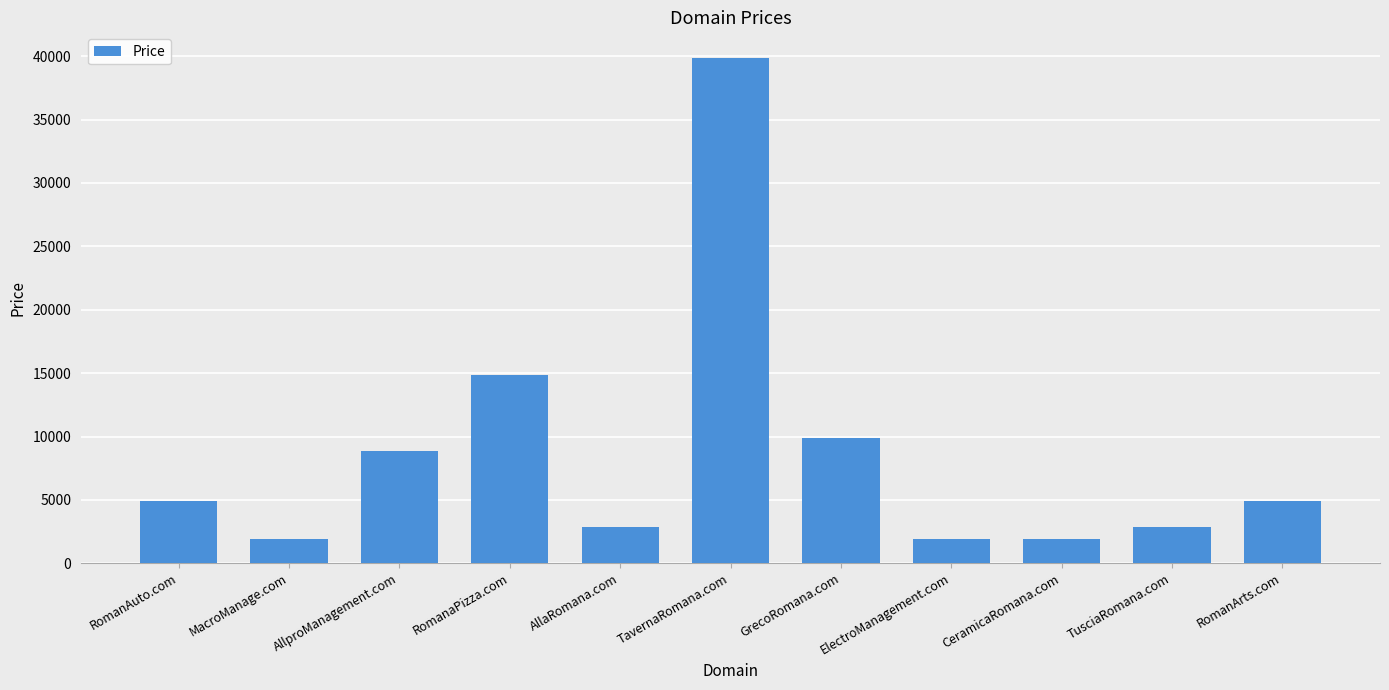

What is the sum of all values?

94768